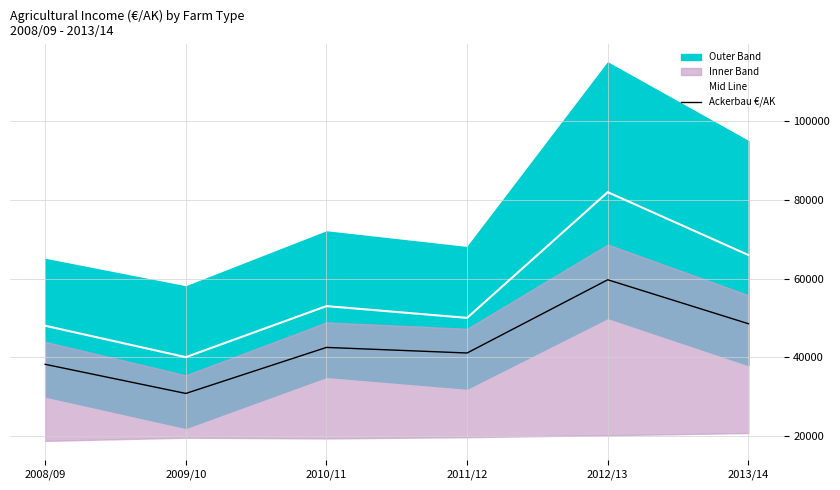

What position from the right is 2010/11?

4